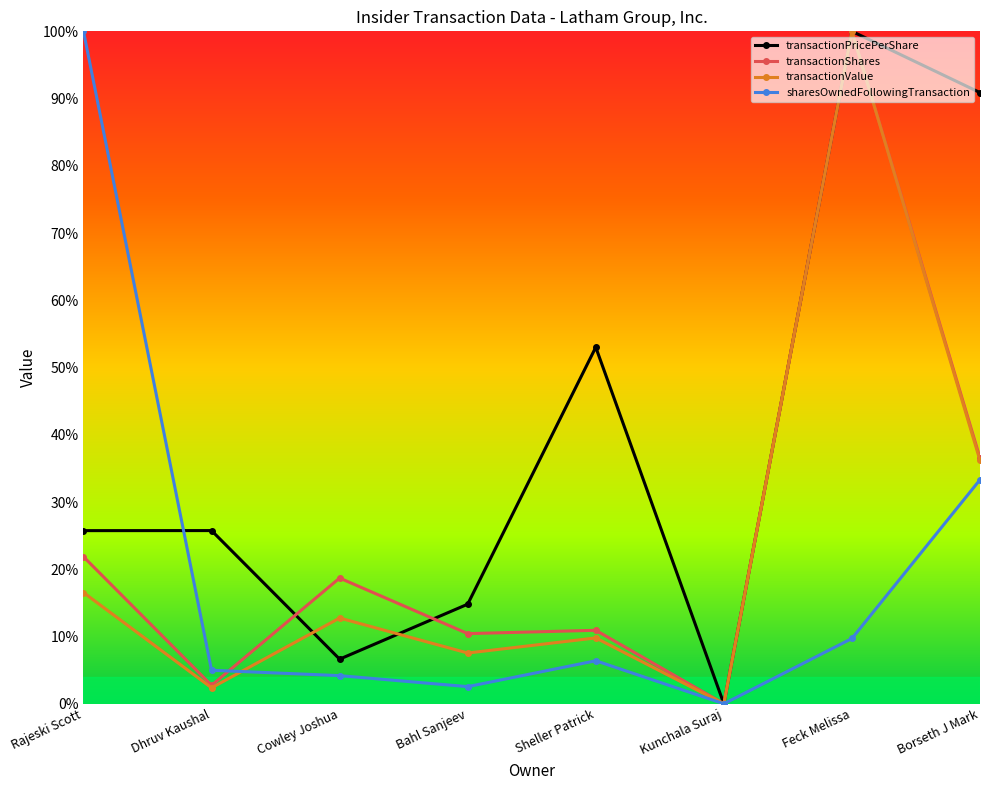

What is the label of the 5th point from the right?

Bahl Sanjeev